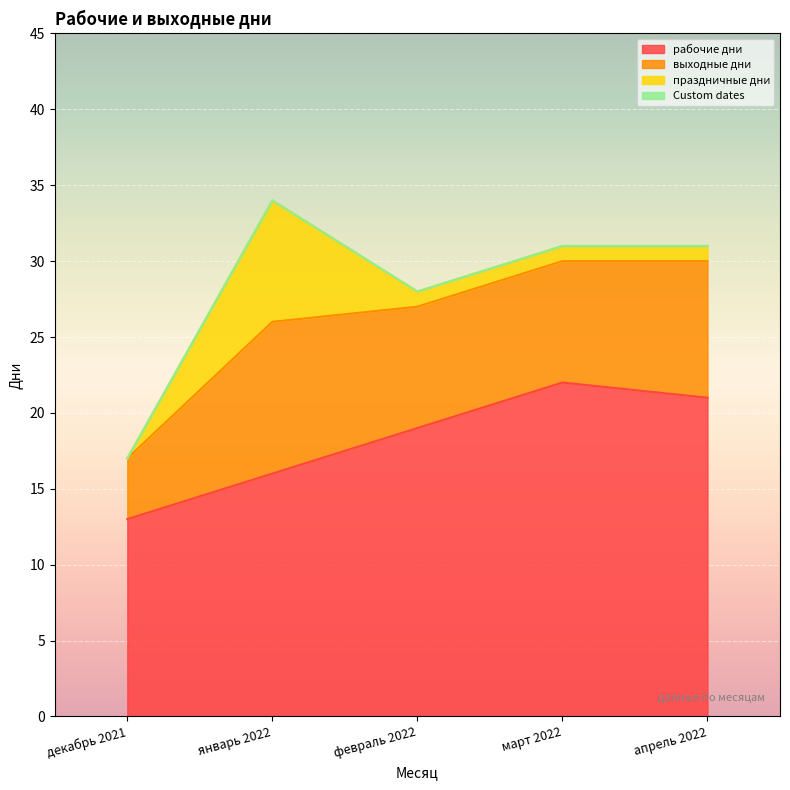

The value of рабочие дни at январь 2022 is 16. True or false?

True